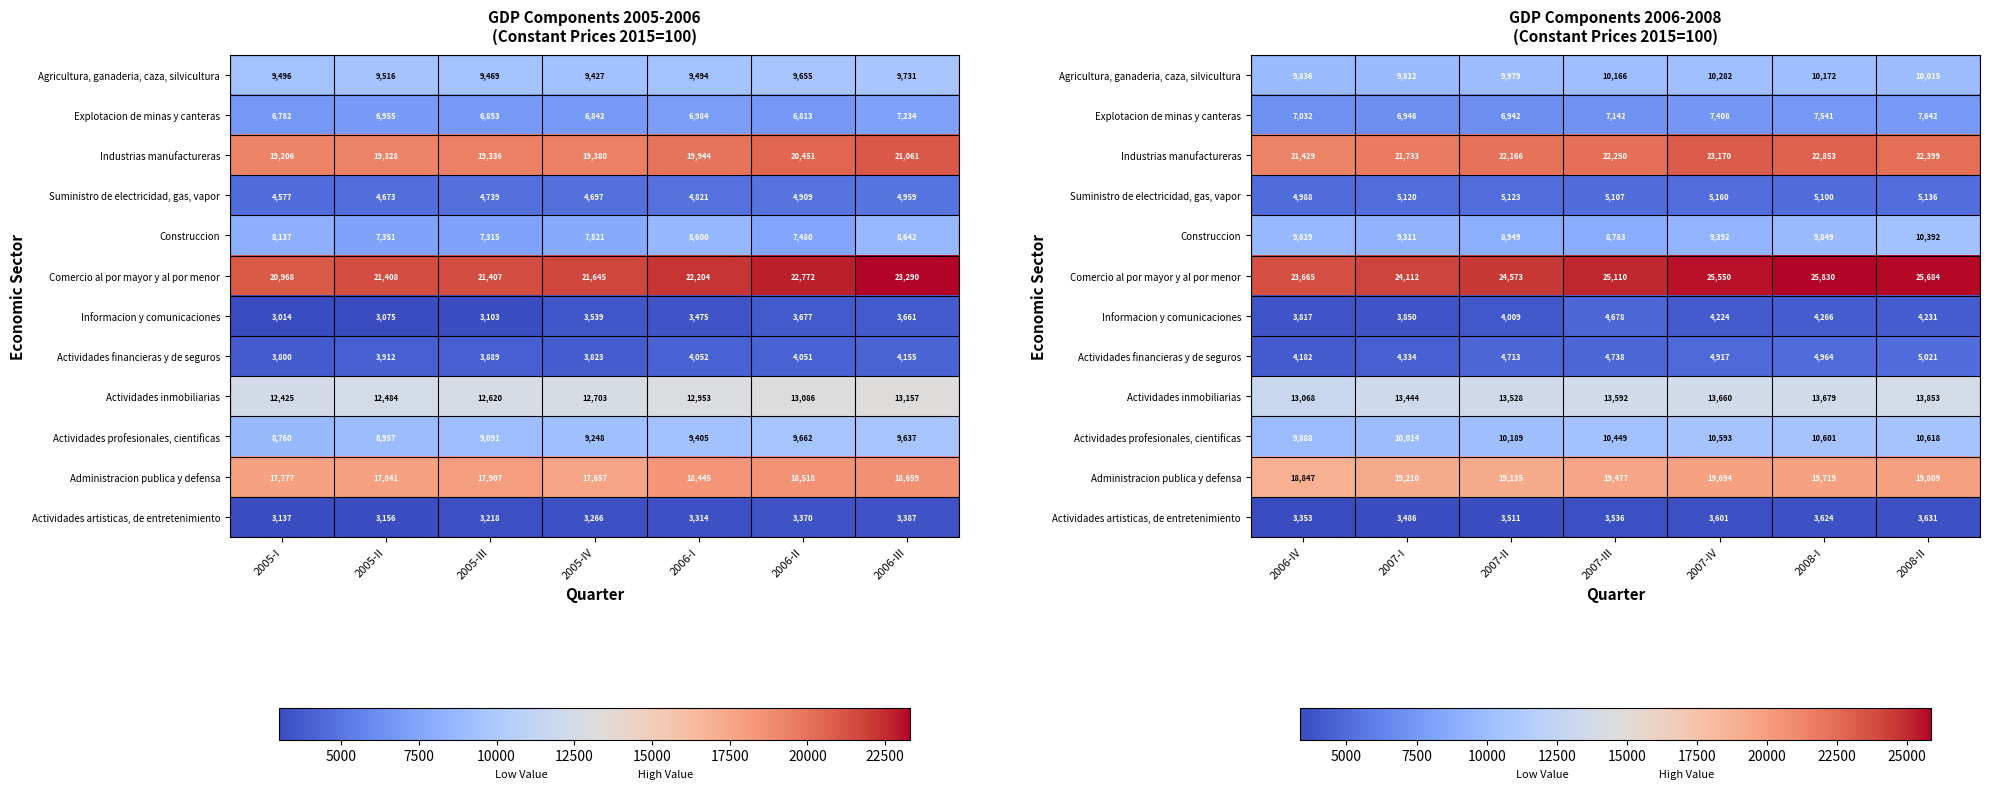

Rank the series by their maximum value, from highest to lowest.

Comercio al por mayor y al por menor, Industrias manufactureras, Administracion publica y defensa, Actividades inmobiliarias, Actividades profesionales, cientificas, Construccion, Agricultura, ganaderia, caza, silvicultura, Explotacion de minas y canteras, Suministro de electricidad, gas, vapor, Actividades financieras y de seguros, Informacion y comunicaciones, Actividades artisticas, de entretenimiento